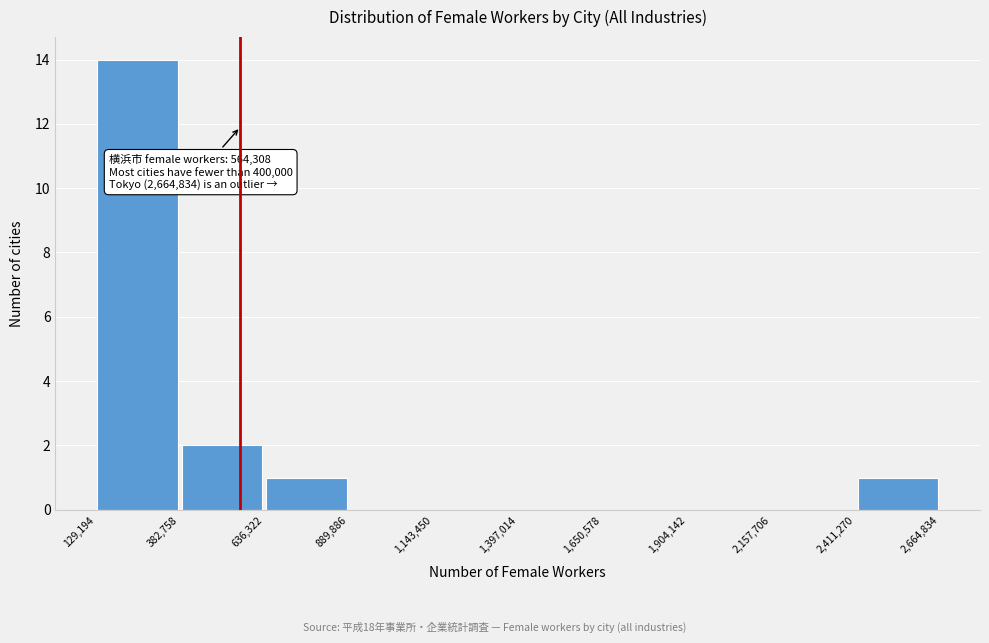

Over which range of the x-axis is the bar tallest?

129,194 to 382,758